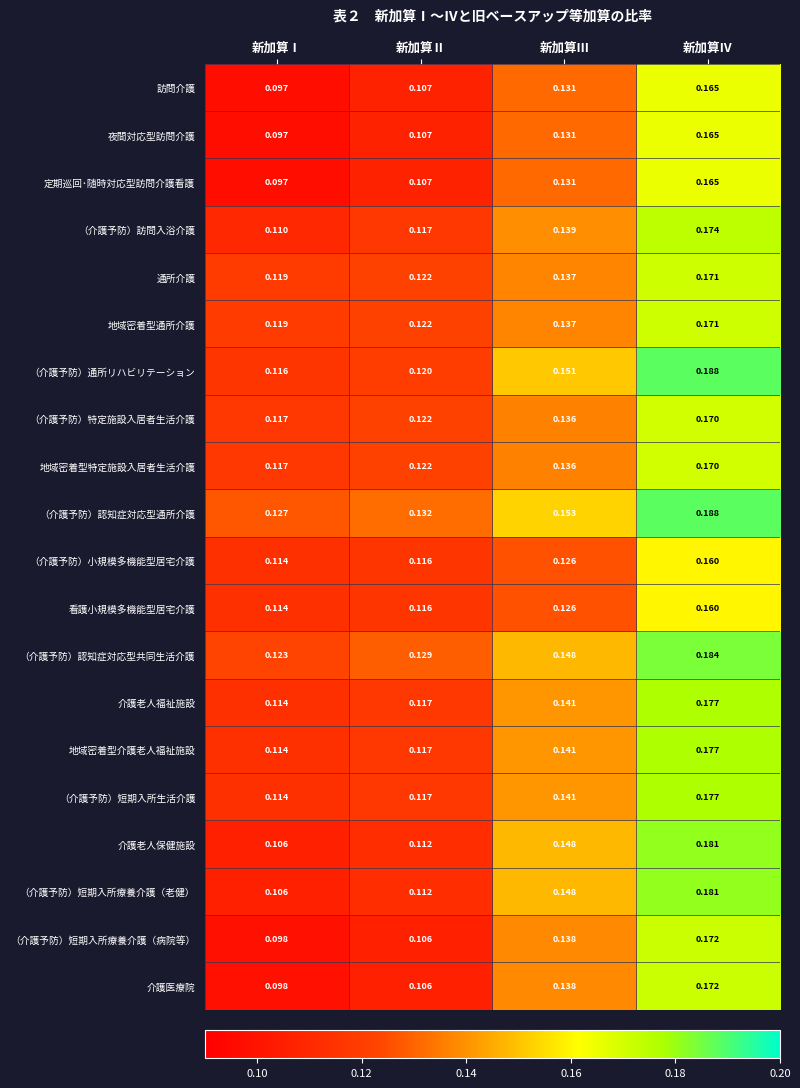

Count the number of data series in this chart.

20